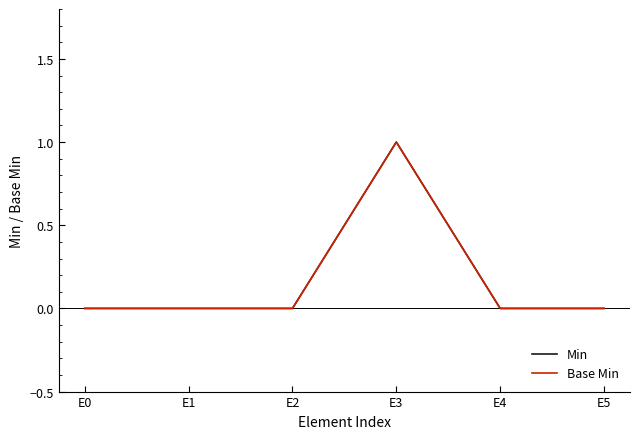

True or false: Min and Base Min cross at least once.

False